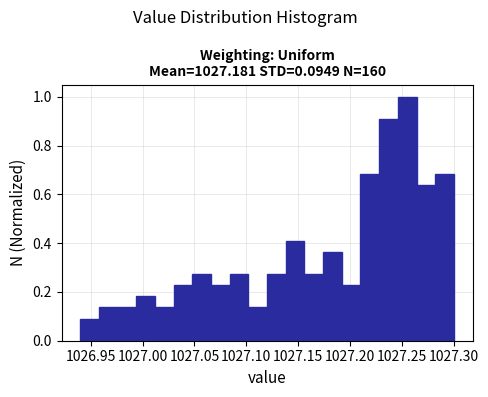

Around what value on the x-axis is the tallest bar? Give the approximate position of its centre, as read against the axis.

1027.255